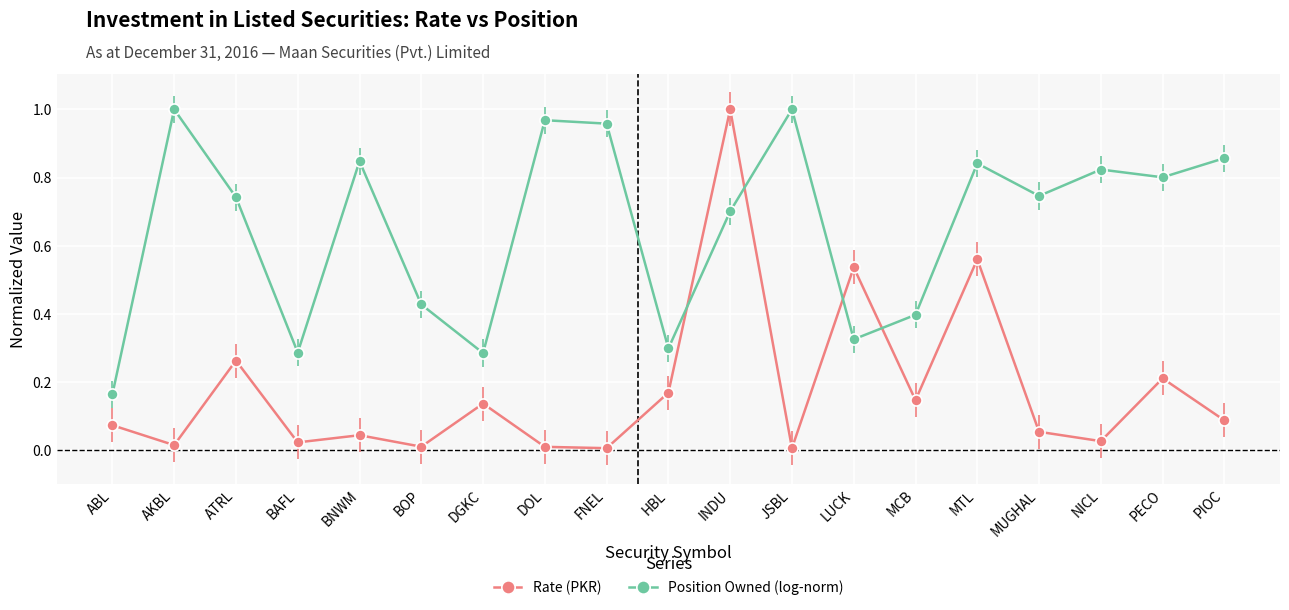

What is the sum of all Position Owned (log-norm) values?

12.5